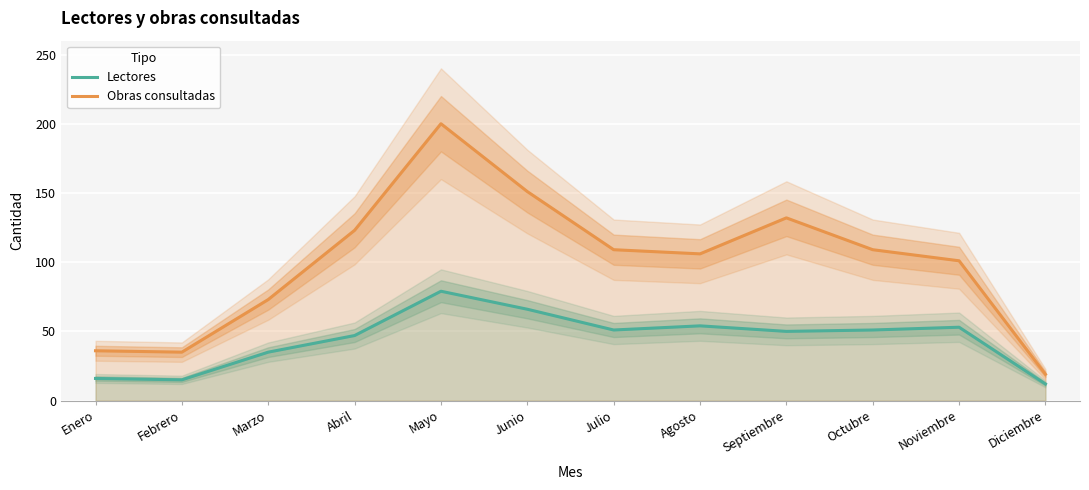

What is the total value across all series at Diciembre?

31